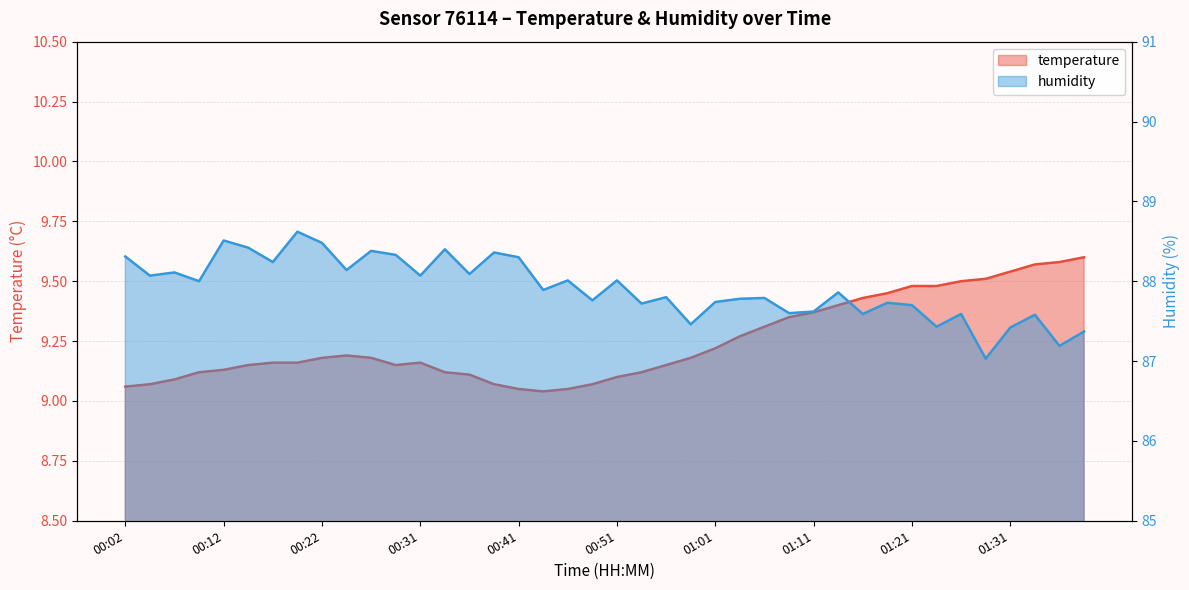

What is the label of the 35th point from the right?

00:14